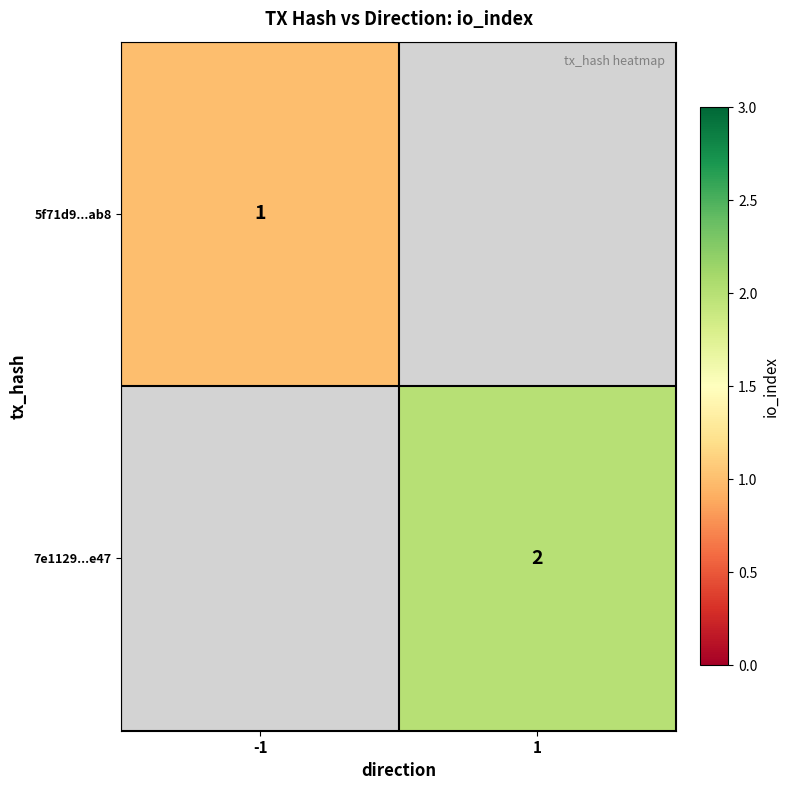

At how many categories does at least one series exceed 1?

1